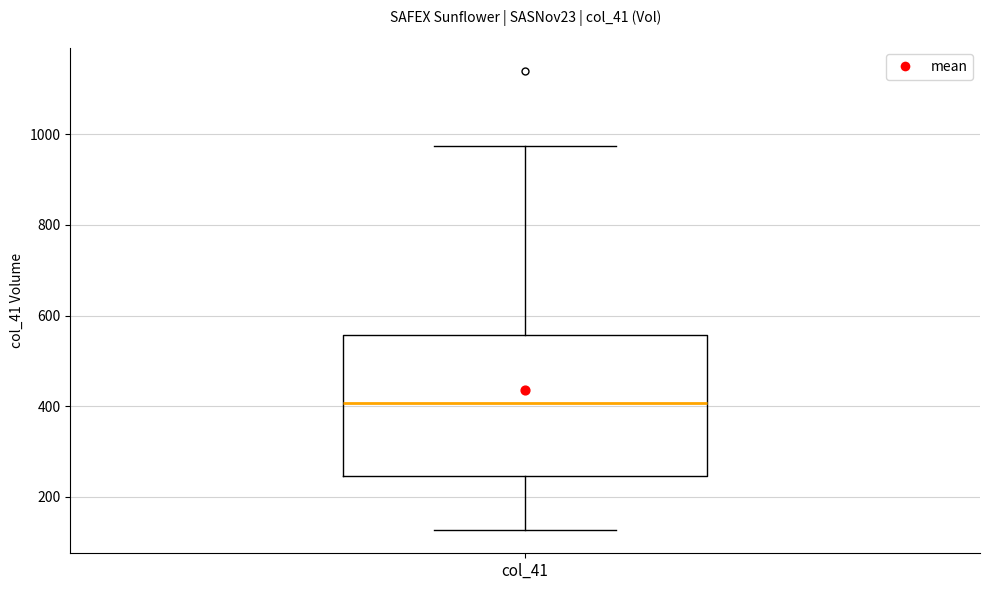

Read this box plot against the y-axis: the position of the median line, the range covered by the box, and the ends of both whiskers. The values are not printed on the chart, so give them approximately, as read against the axis.

median 400, box 240 to 560, whiskers 120 to 980